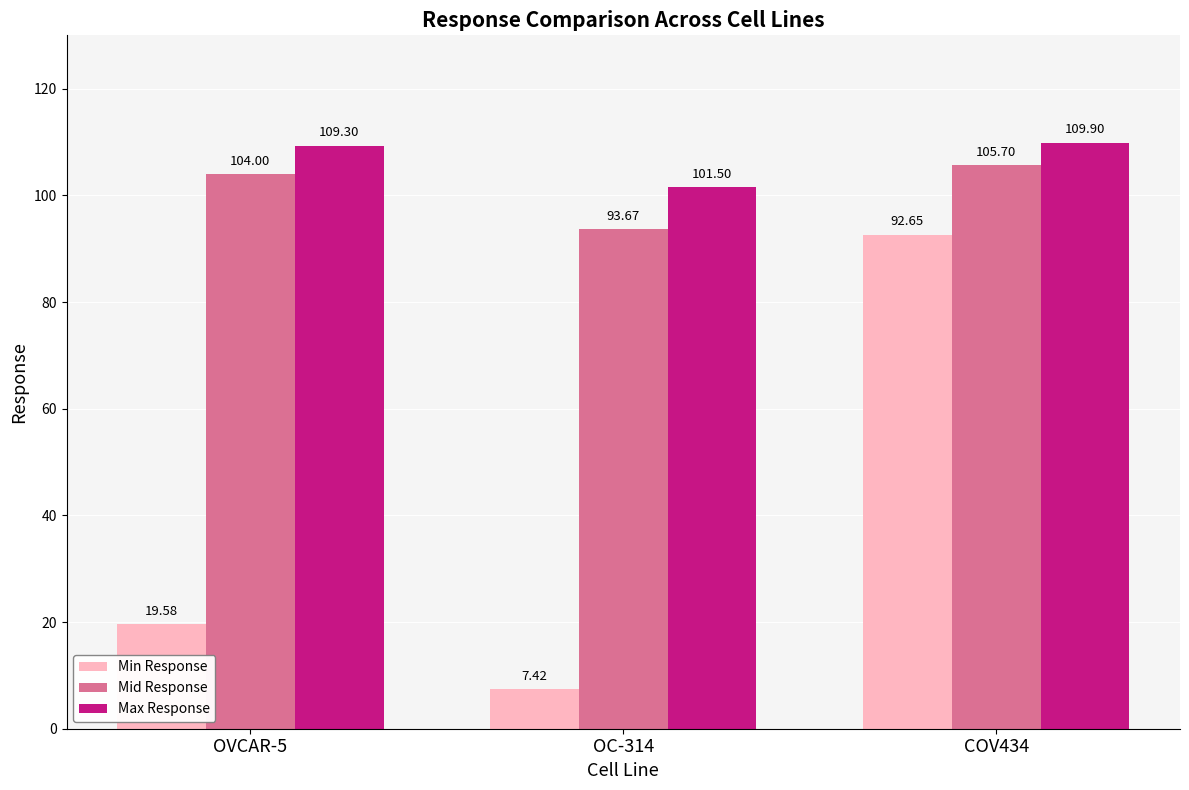

What is the spread (max minus min) of values at OC-314?

94.1